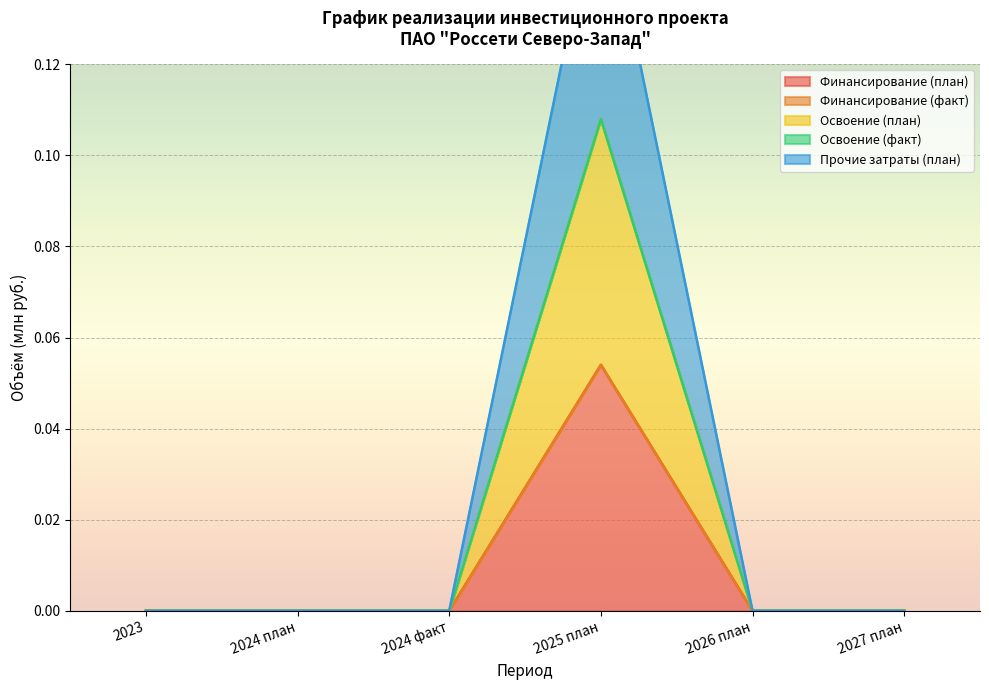

At which label does Финансирование (план) reach its peak?

2025 план